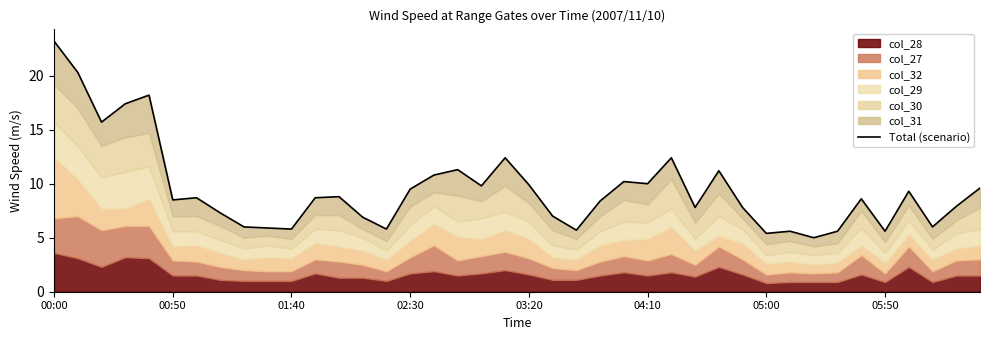

Reading left to right, list all the values displayed in this chart.

23.2	20.3	15.7	17.4	18.2	8.5	8.7	7.3	6.0	5.9	5.8	8.7	8.8	6.9	5.8	9.5	10.8	11.3	9.8	12.4	9.9	7.0	5.7	8.4	10.2	10.0	12.4	7.8	11.2	7.8	5.4	5.6	5.0	5.6	8.6	5.6	9.3	6.0	7.9	9.6